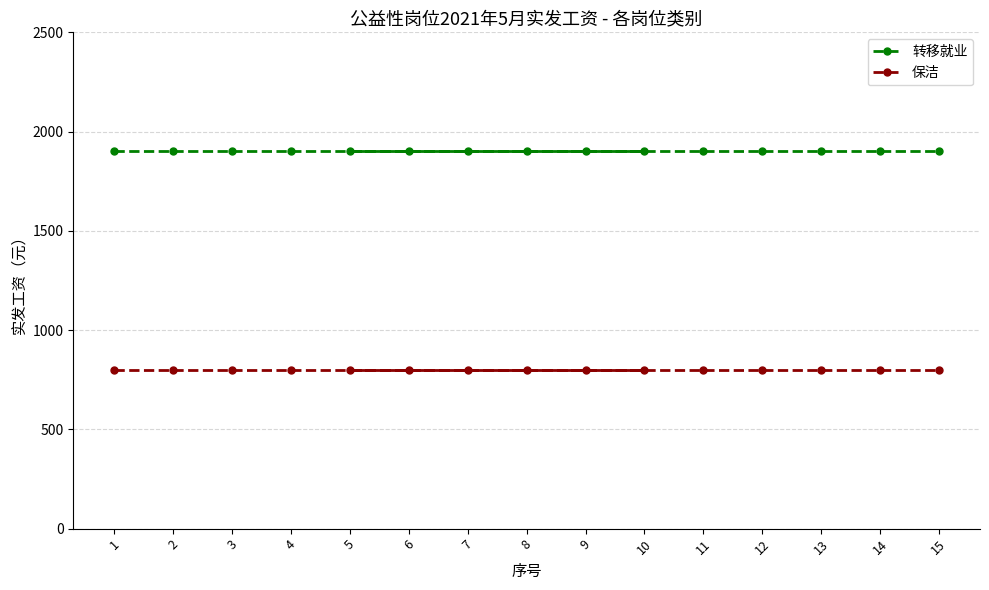

At which label does 转移就业 reach its minimum?

1